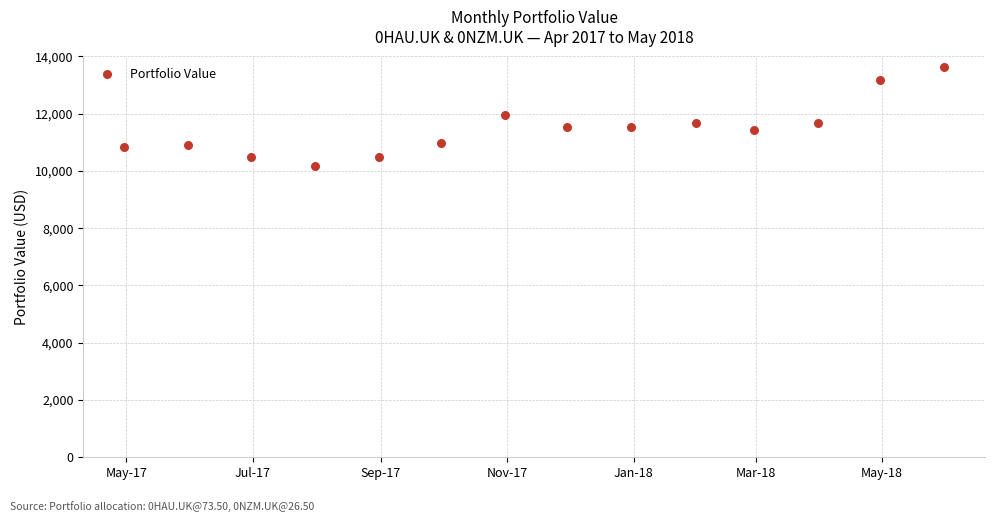

What is the range of Y values (max minus min)?

3440.3